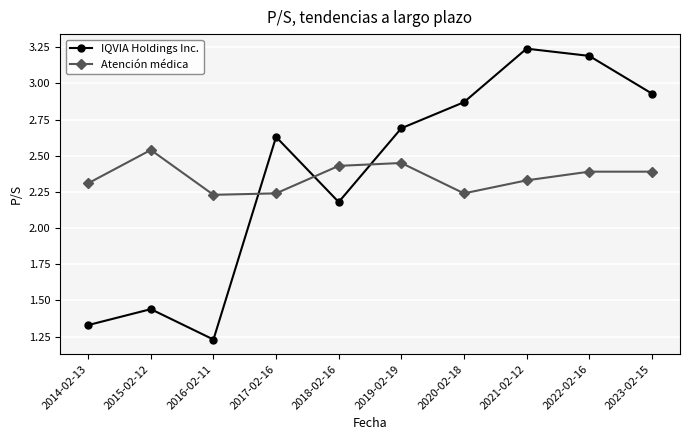

Is the value of Atención médica at 2014-02-13 greater than the value of IQVIA Holdings Inc. at 2016-02-11?

Yes